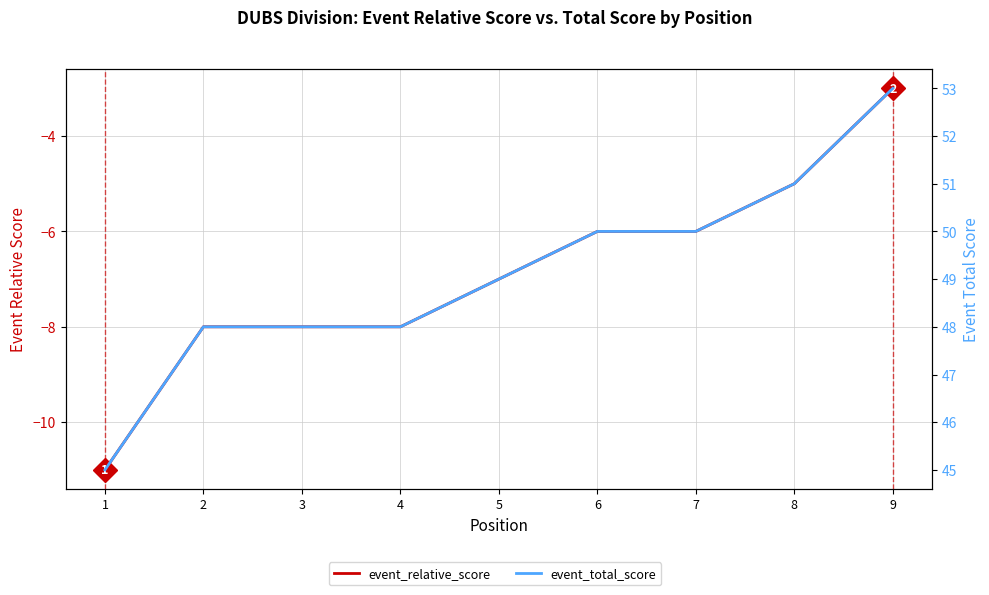

What is the sum of the event_relative_score values at 7 and 3?

-14